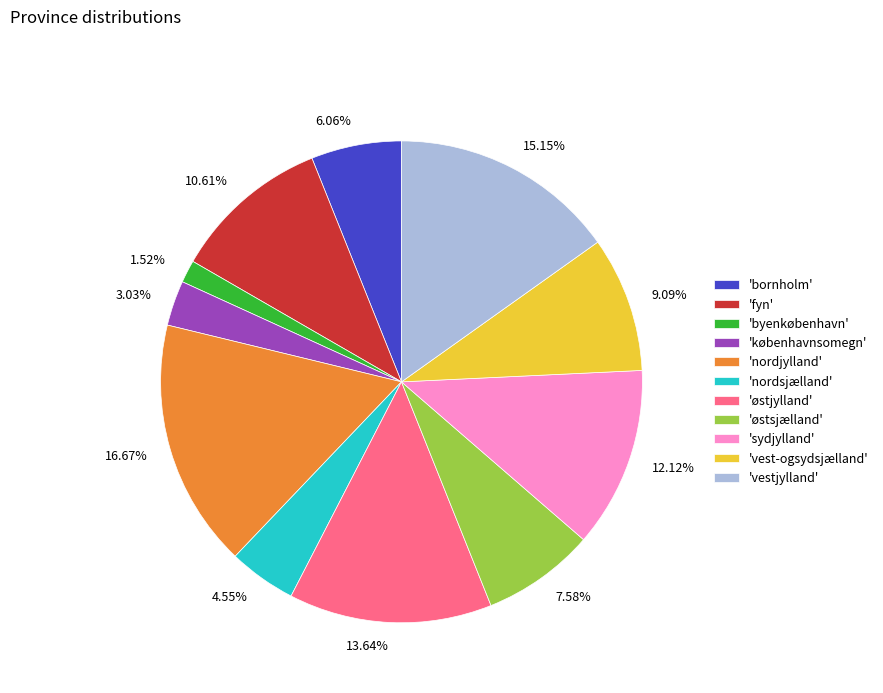

Is there a majority slice in this chart?

No